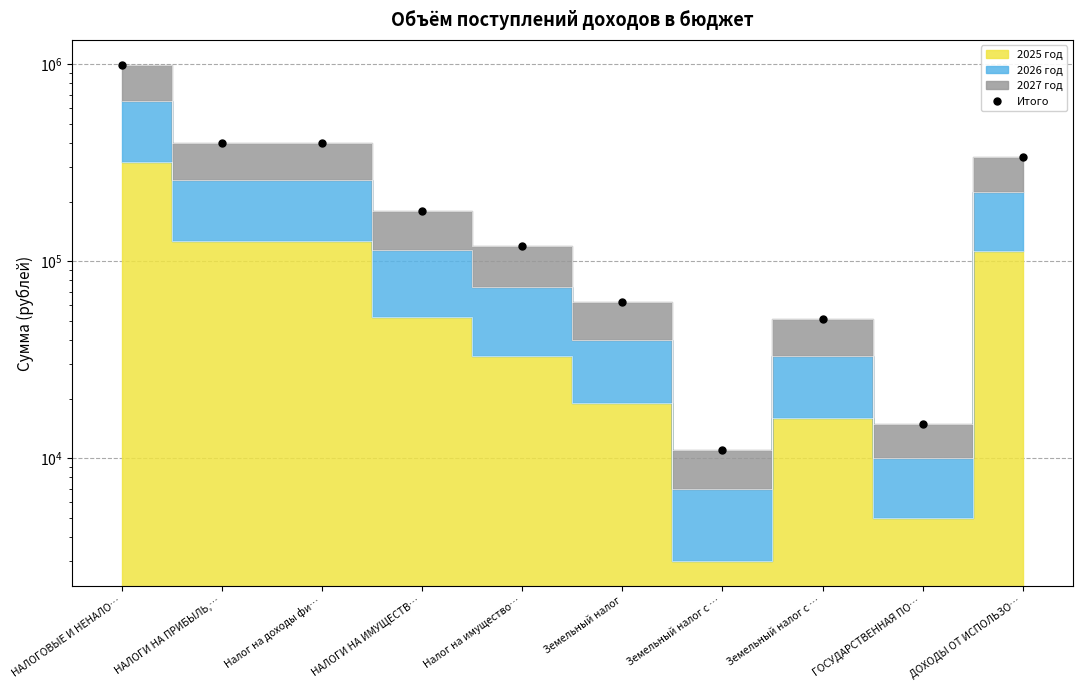

At which label is the value closest to 503150?

НАЛОГИ НА ПРИБЫЛЬ,…